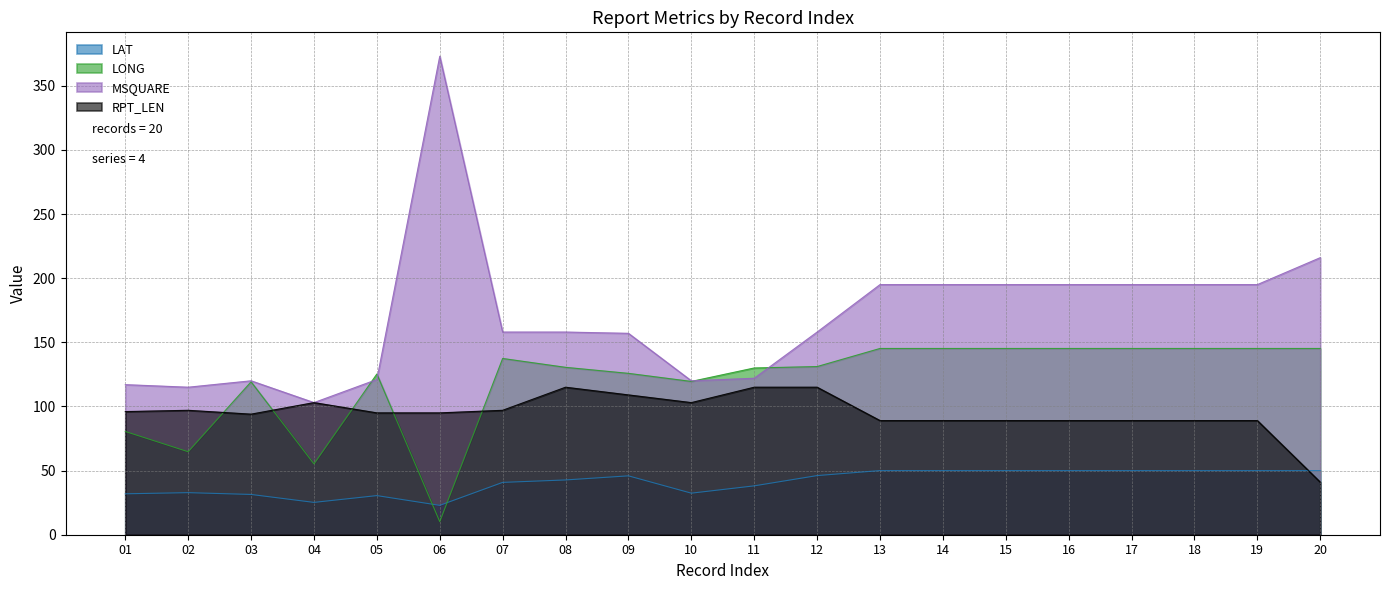

At how many categories does at least one series exceed 106?

19